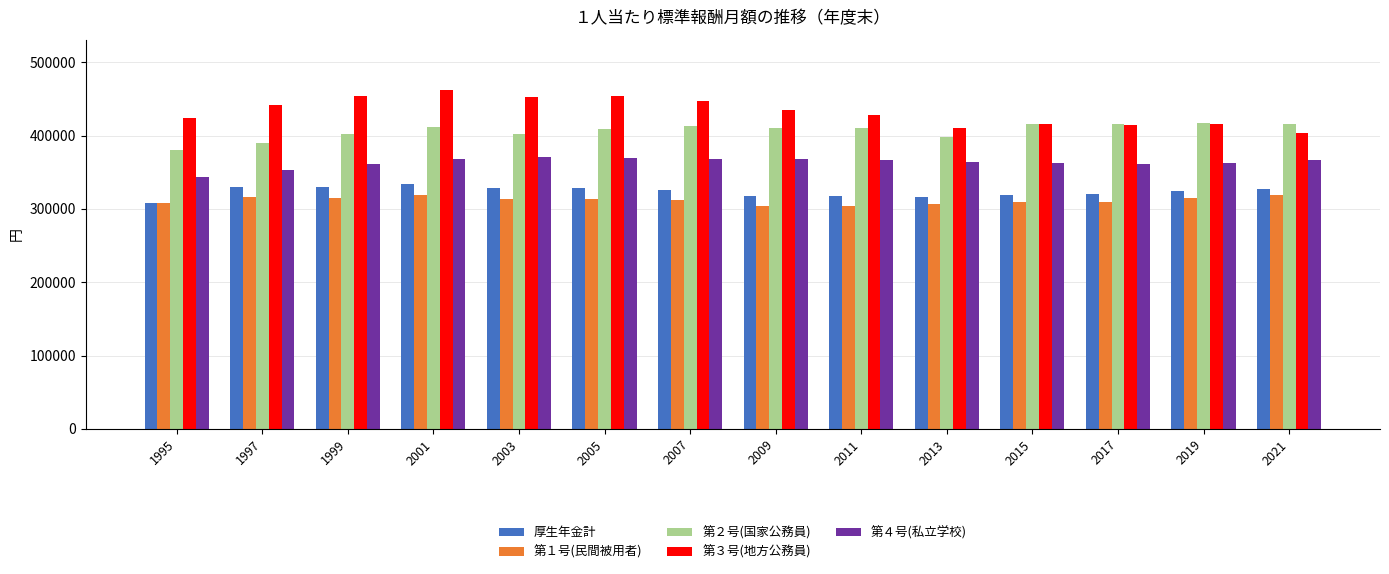

What is the highest value of the 第４号(私立学校) series?

370972